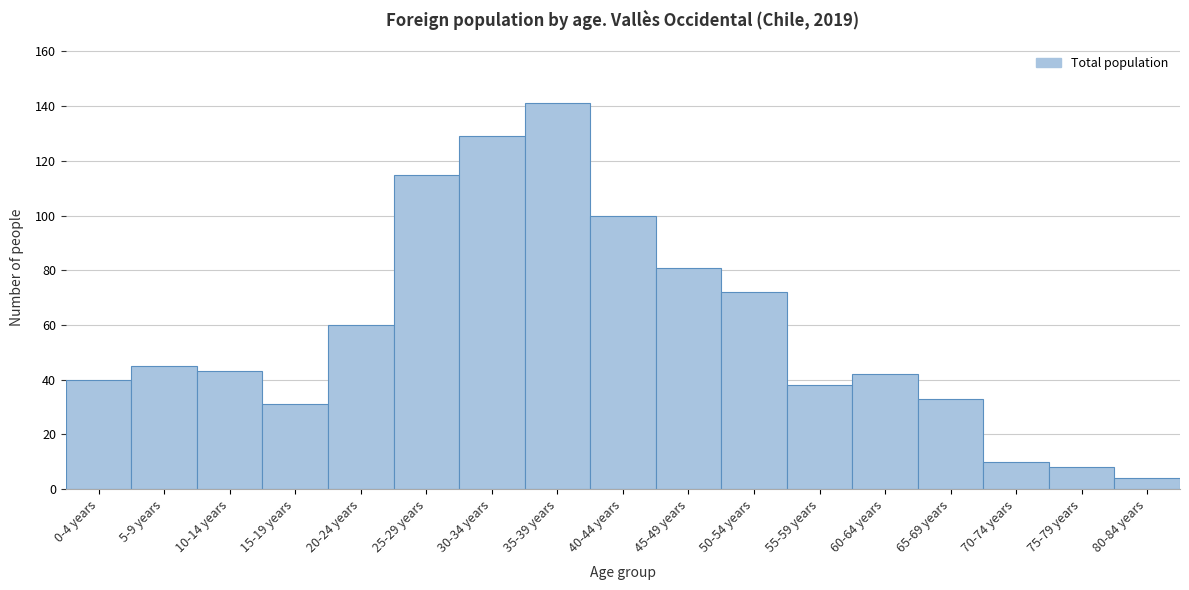

Reading right to left, extract all data points from this chart.

80-84 years=4	75-79 years=8	70-74 years=10	65-69 years=33	60-64 years=42	55-59 years=38	50-54 years=72	45-49 years=81	40-44 years=100	35-39 years=141	30-34 years=129	25-29 years=115	20-24 years=60	15-19 years=31	10-14 years=43	5-9 years=45	0-4 years=40